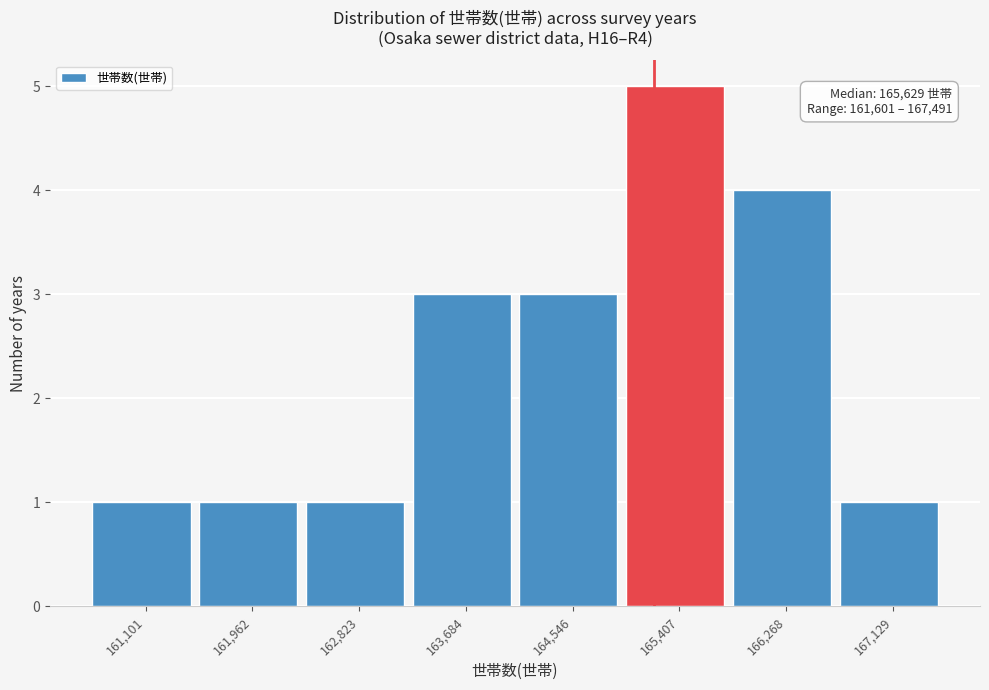

Reading left to right, what are all the values shown in this chart?

1	1	1	3	3	5	4	1